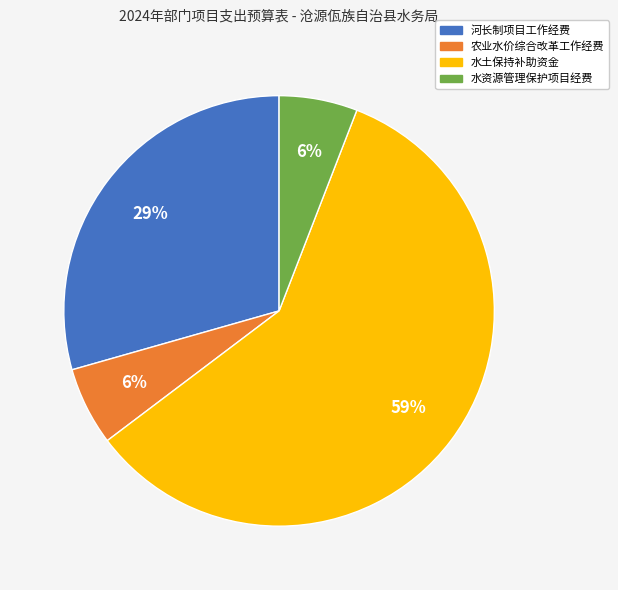

To the nearest percent, what is the combined percentage of 水资源管理保护项目经费 and 水土保持补助资金?

65%